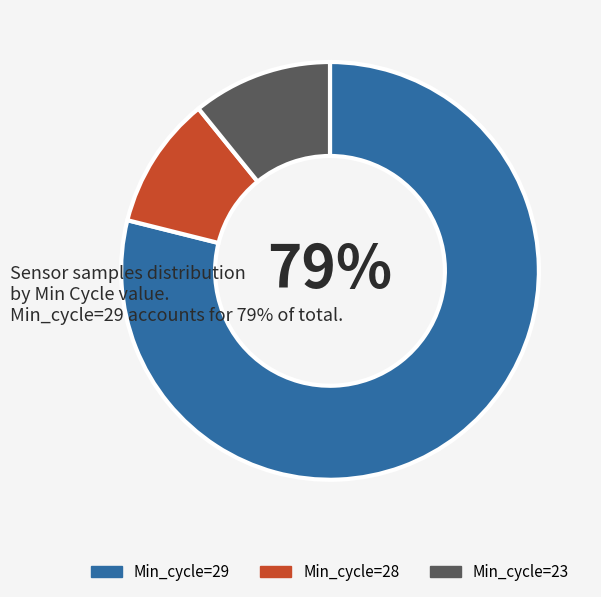

To the nearest percent, what is the difference between the largest and smallest slice percentages?

69%